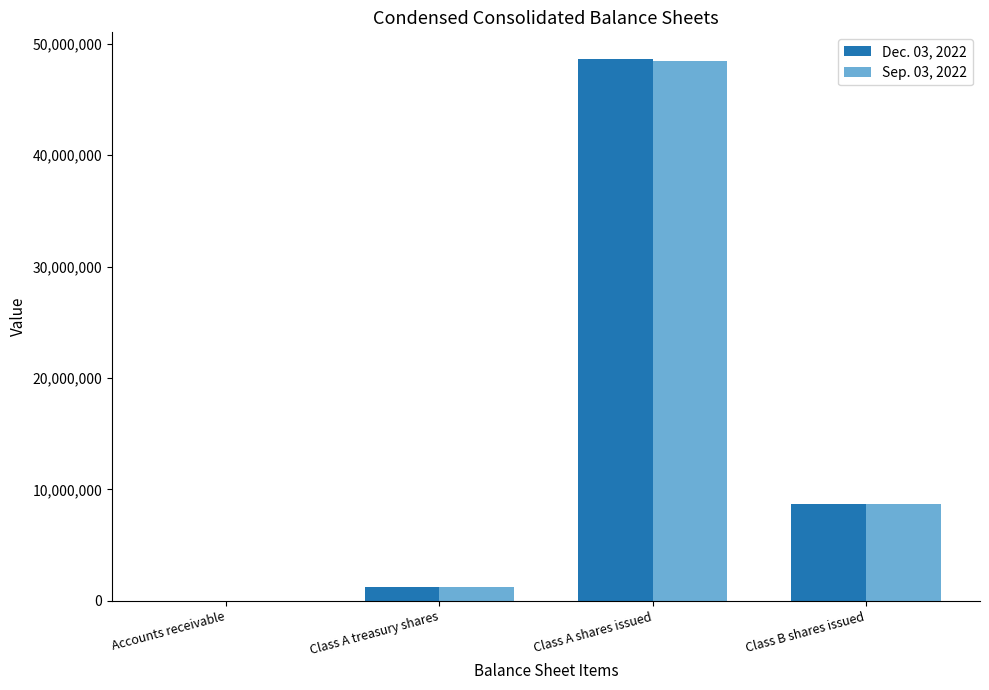

Is it true that Sep. 03, 2022 equals 1228472 at Class A treasury shares?

True